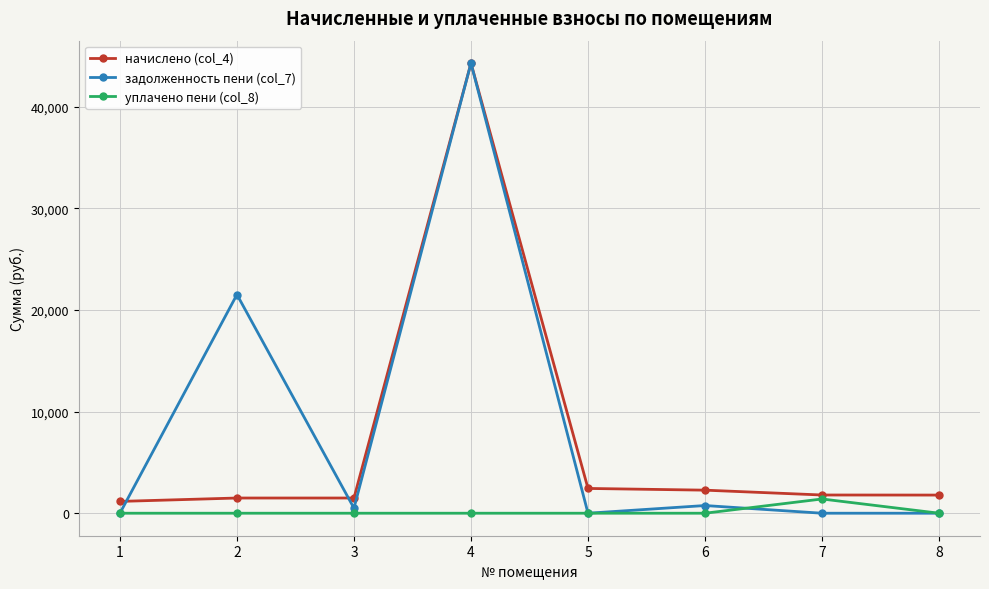

Which series ends up on top after the final intersection of начислено (col_4) and задолженность пени (col_7)?

начислено (col_4)